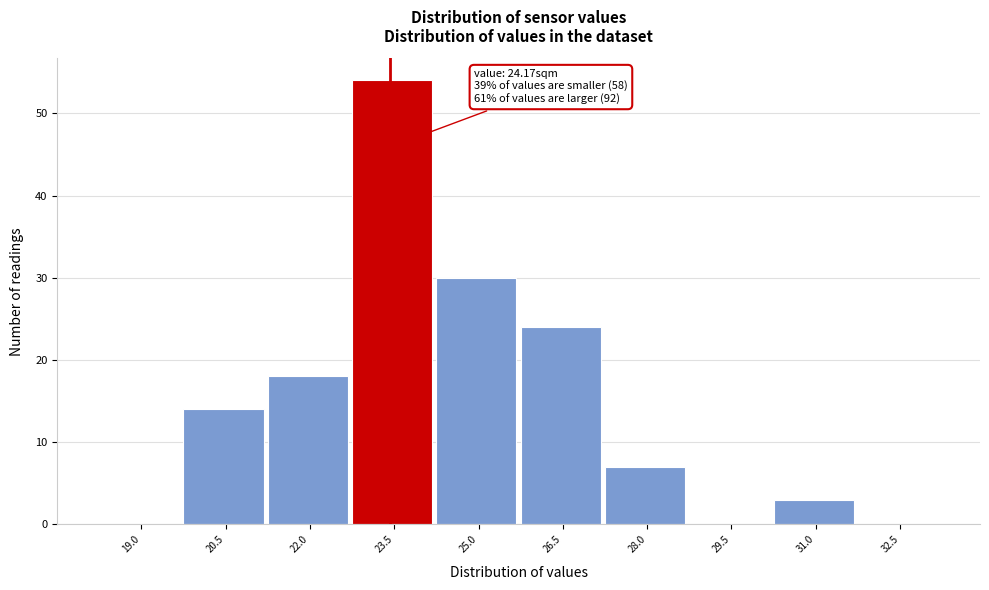

Reading left to right, what are all the values shown in this chart?

19.0=0	20.5=14	22.0=18	23.5=54	25.0=30	26.5=24	28.0=7	29.5=0	31.0=3	32.5=0